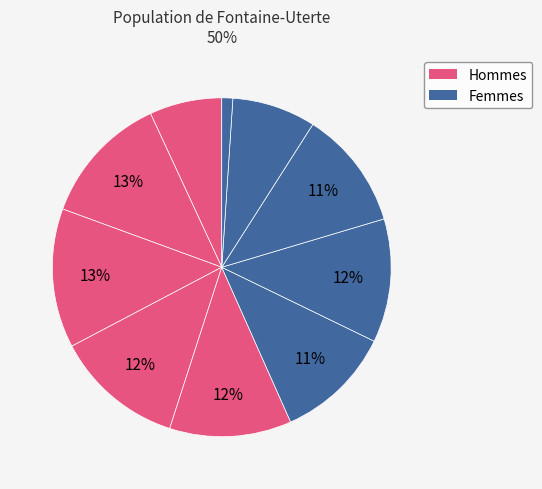

How many segments does this pie chart have?

10